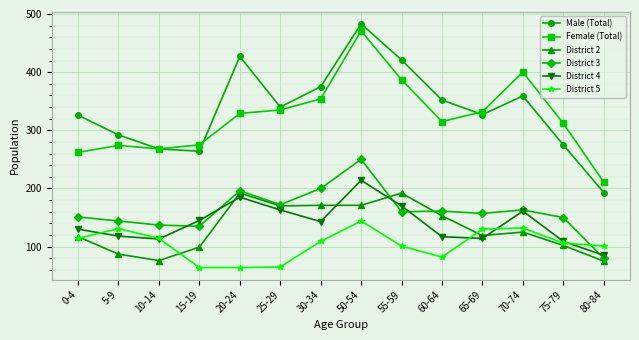

At how many categories does at least one series exceed 87?

14